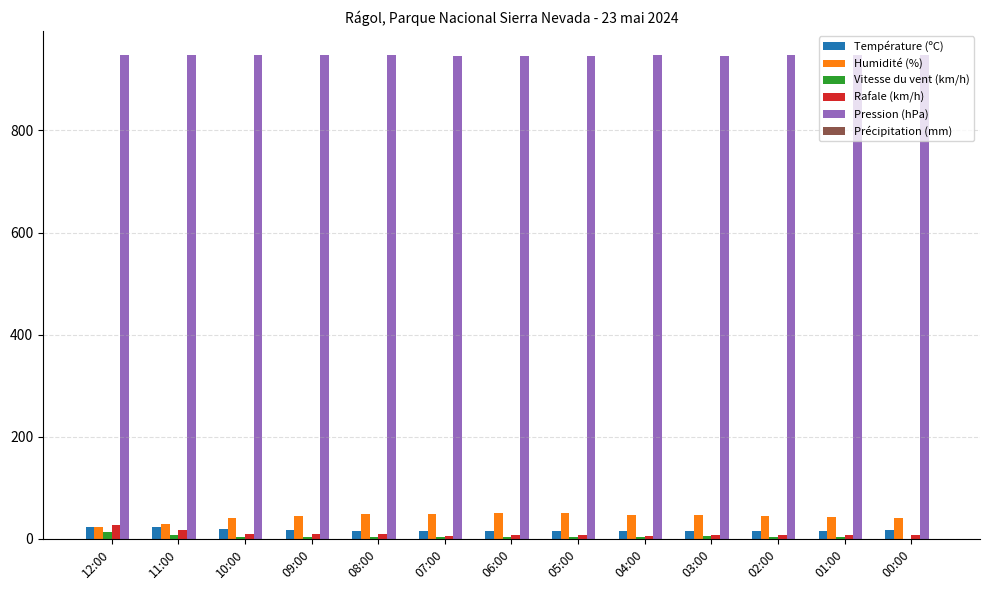

Which series has the largest total across all categories?

Pression (hPa)